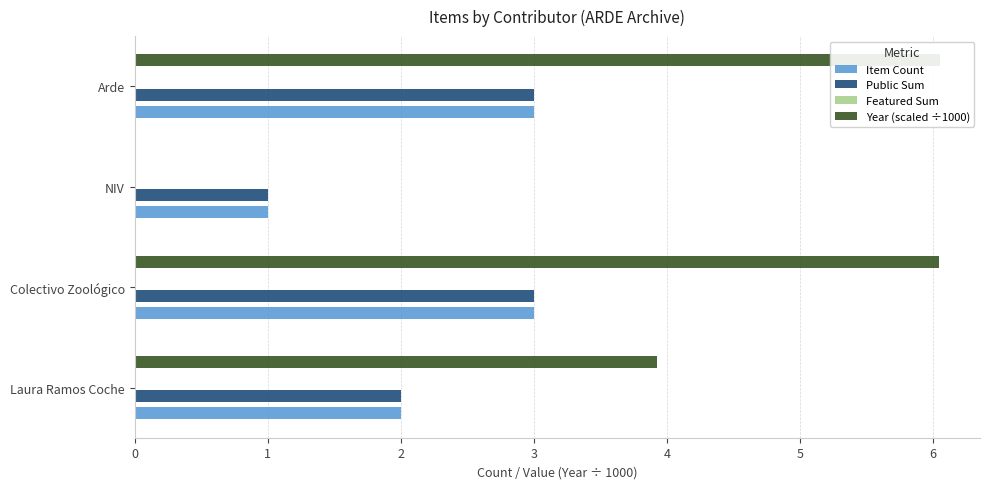

Read the Item Count value at Arde.

3.0